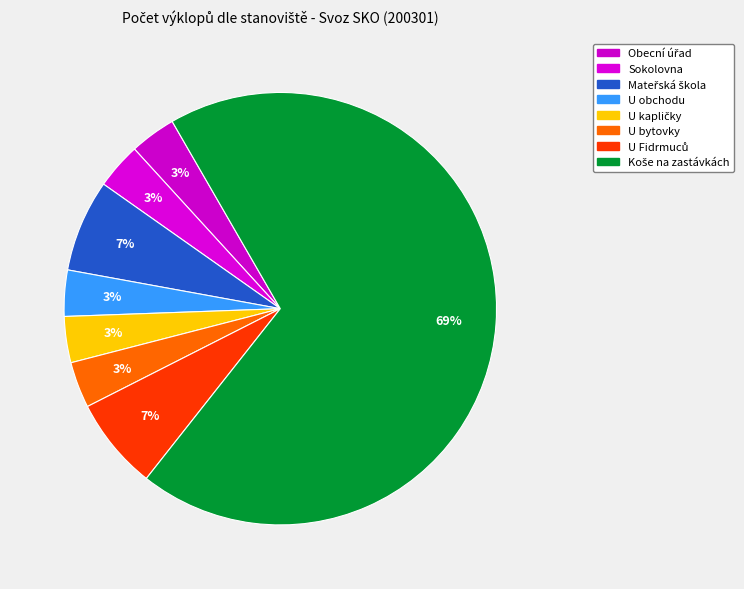

Which category has the biggest portion of the pie?

Koše na zastávkách